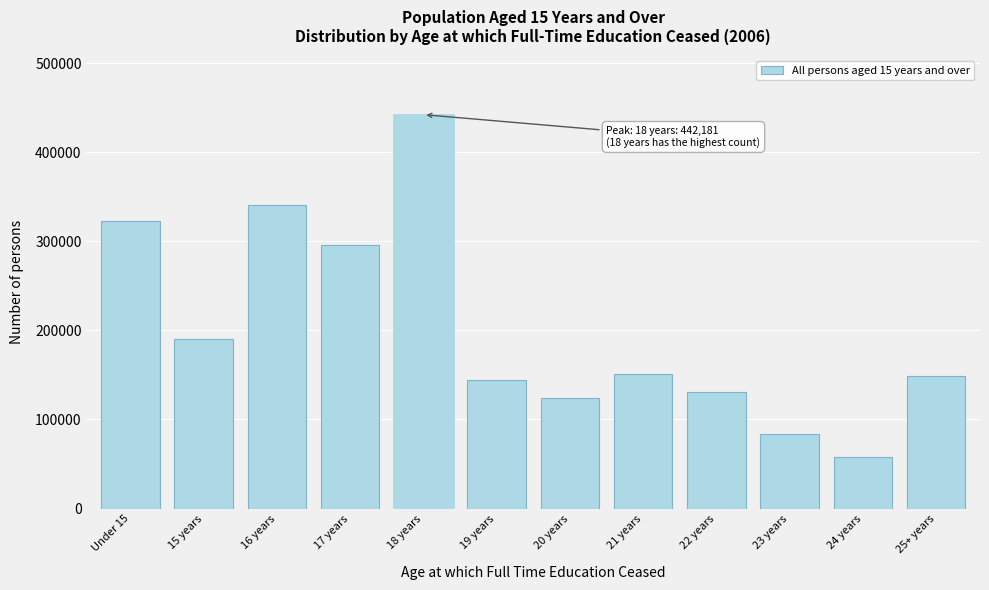

The value at 21 years is 32859. True or false?

False